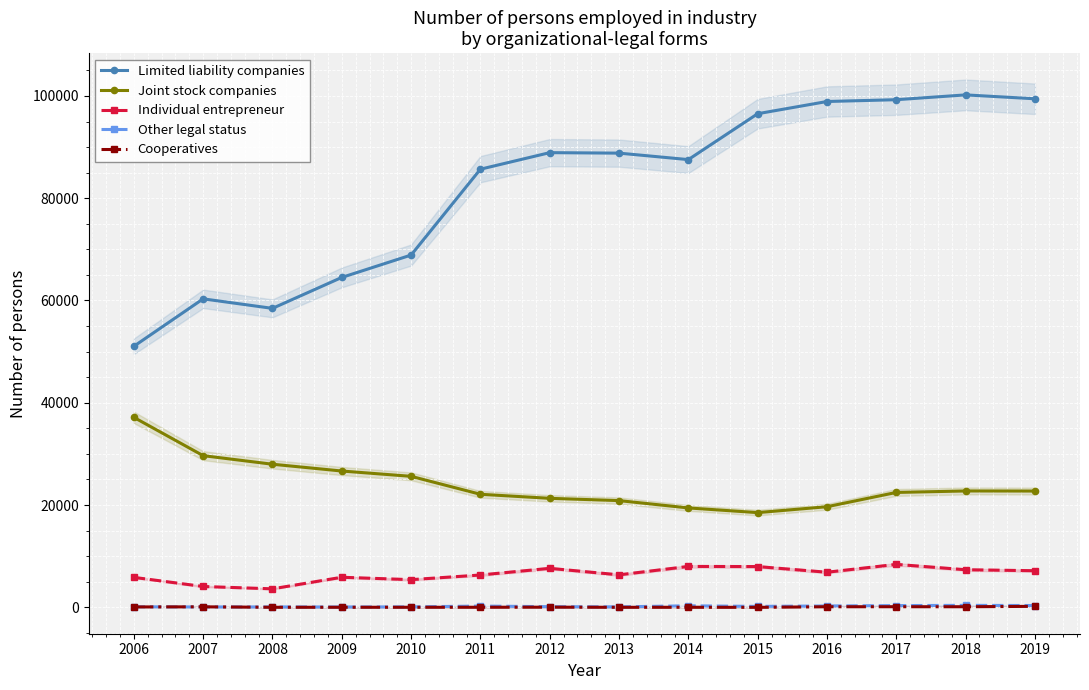

True or false: Individual entrepreneur and Limited liability companies cross at least once.

False